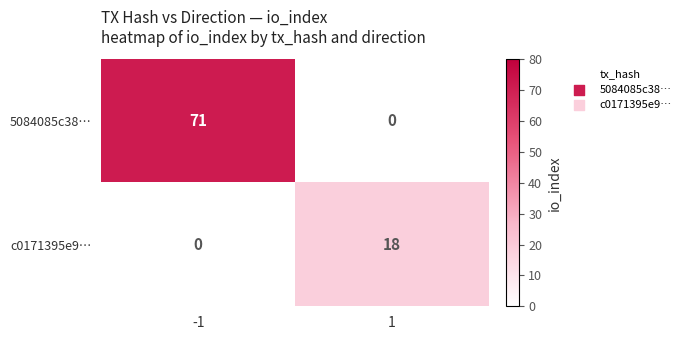

Between -1 and 1, which series saw the biggest shift?

5084085c38…